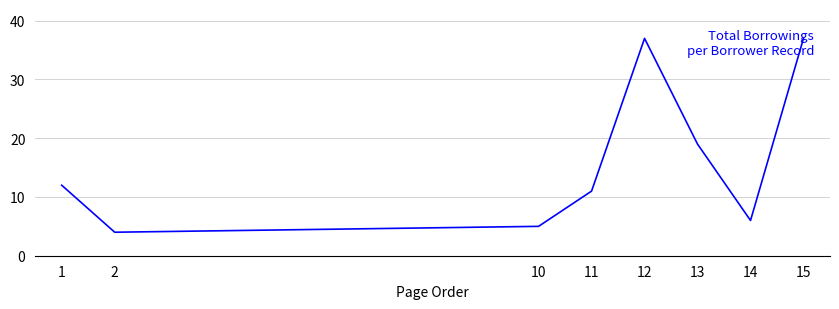

What is the change in value from 11 to 12?

+26